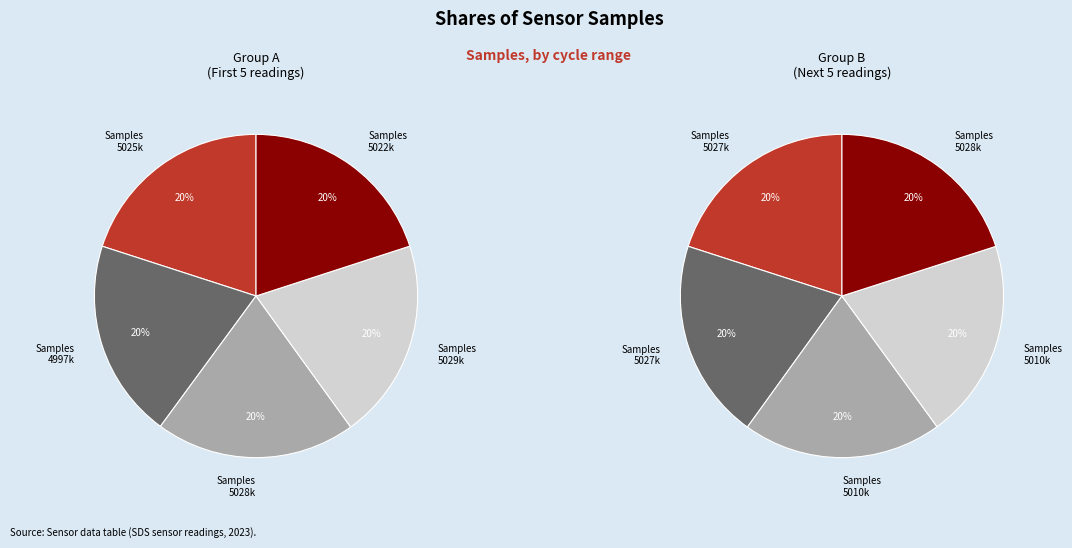

How many slices are in this pie chart?

10